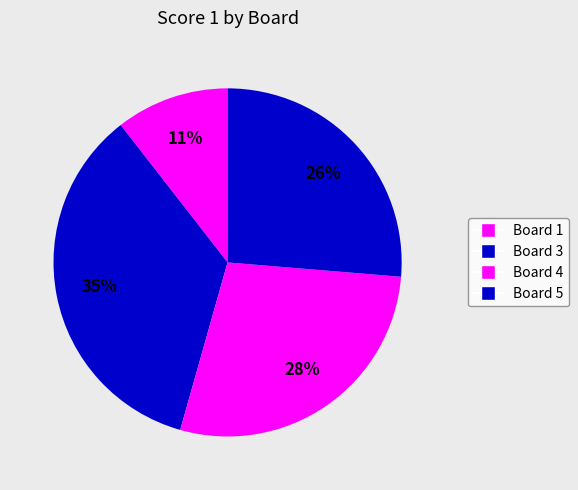

Count the number of slices in the pie.

4